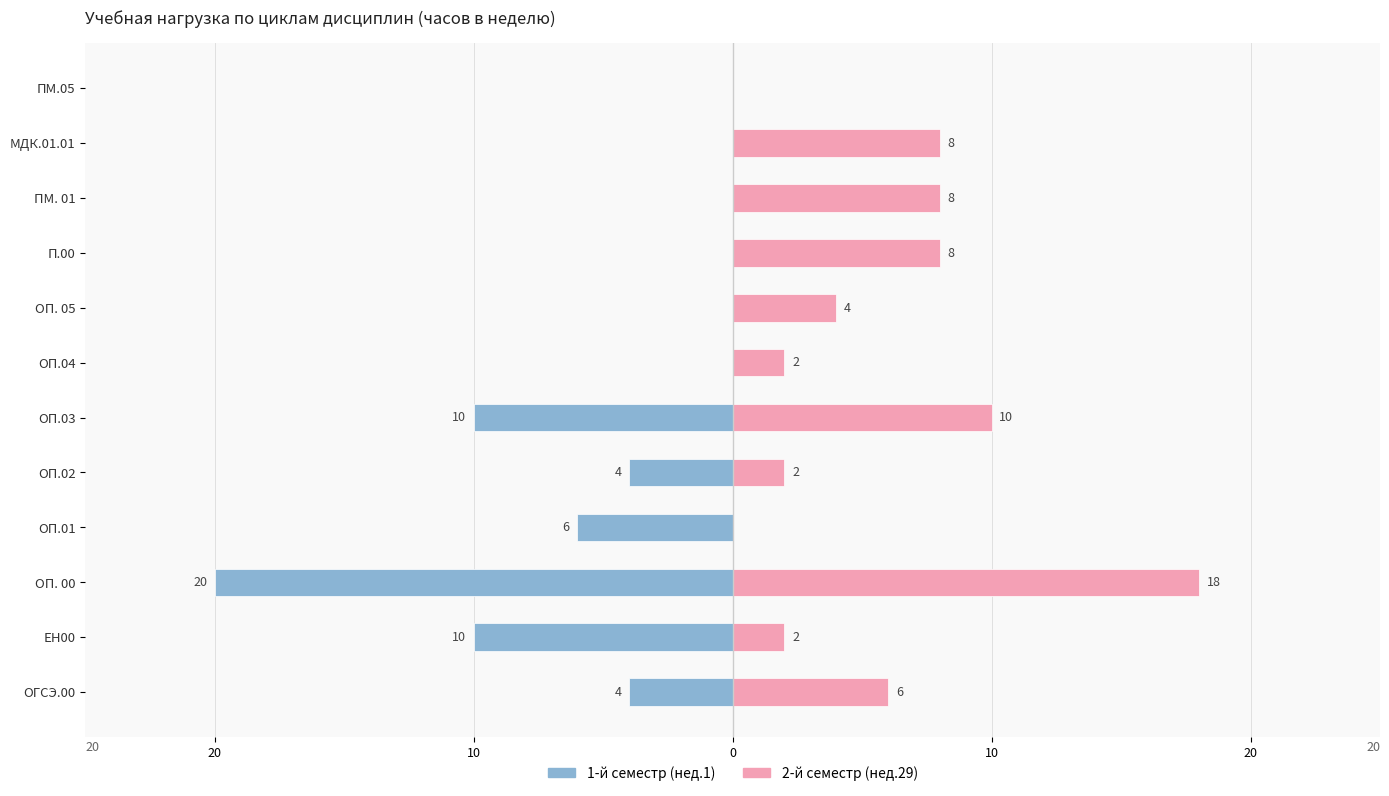

Between 8 and 11, which series saw the biggest shift?

2-й семестр (нед.29)